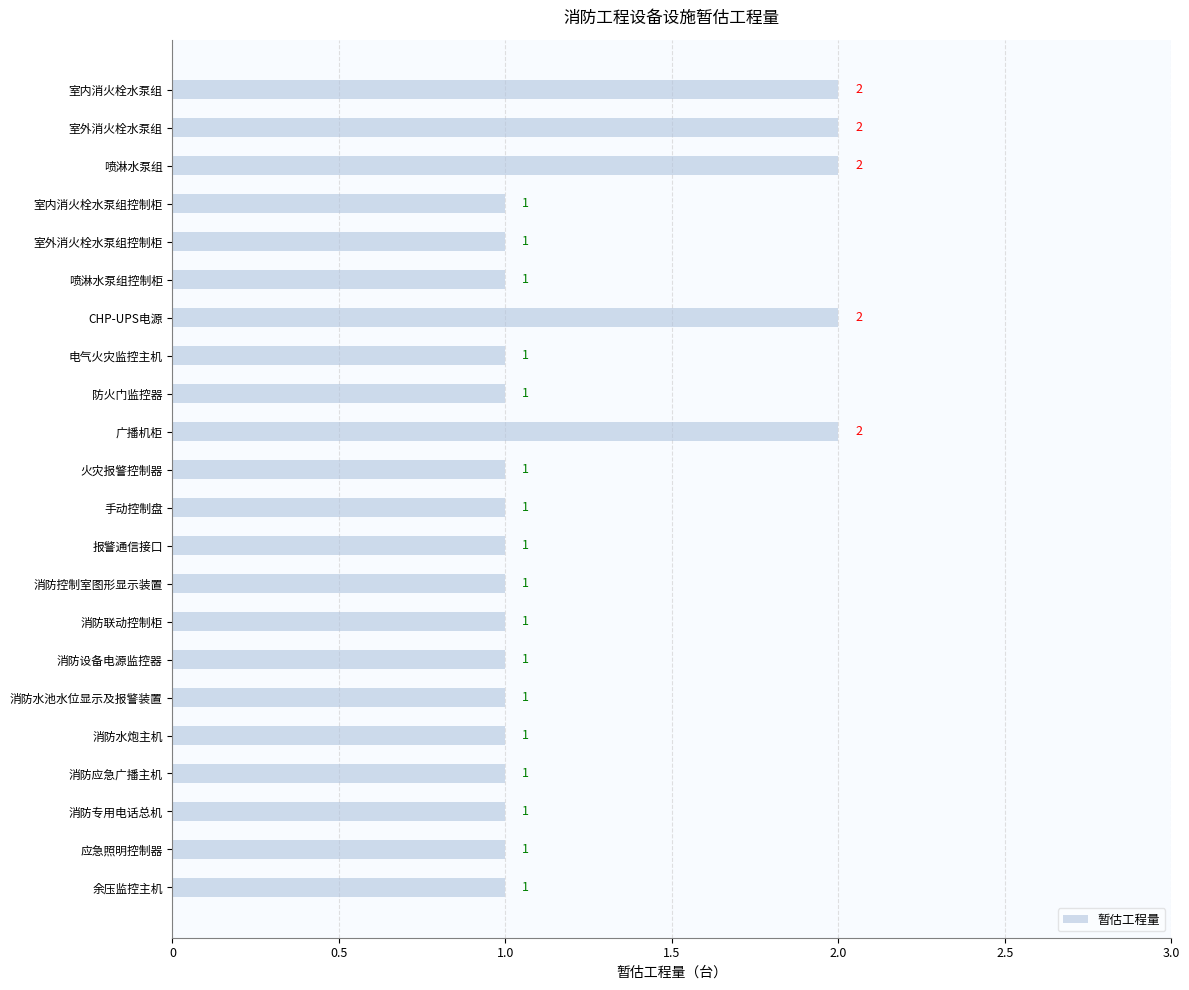

Which has a higher value, 室内消火栓水泵组 or 消防水炮主机?

室内消火栓水泵组